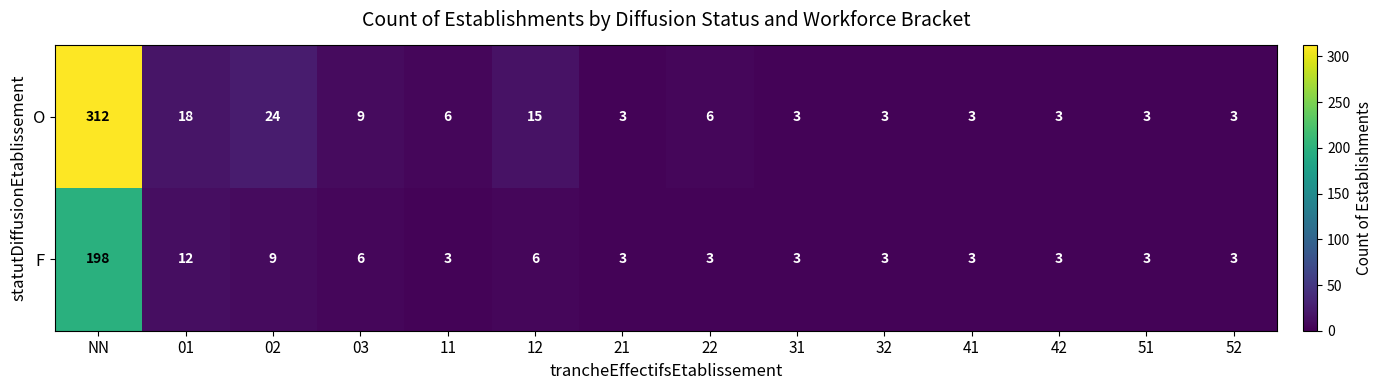

What is the average value of the O series?

29